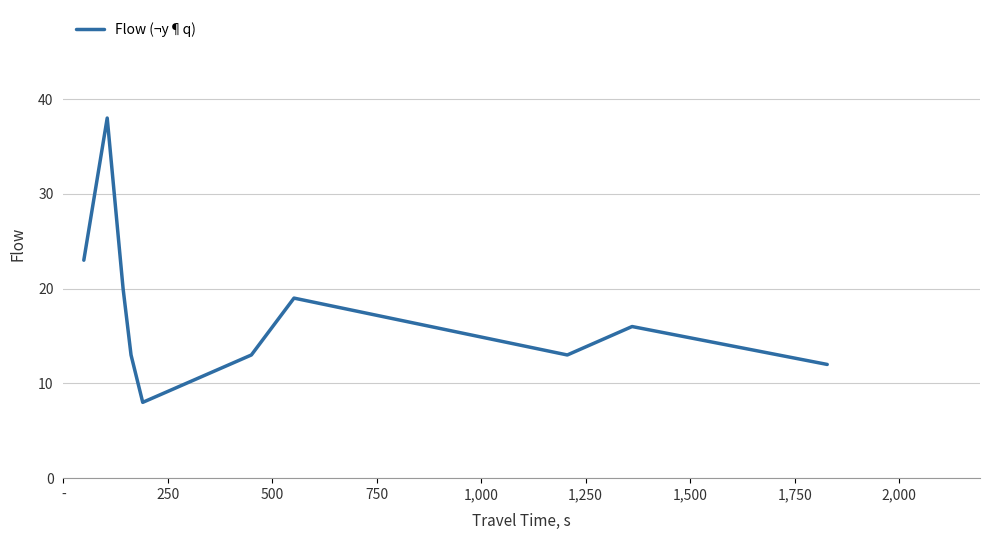

What is the greatest value displayed?

38